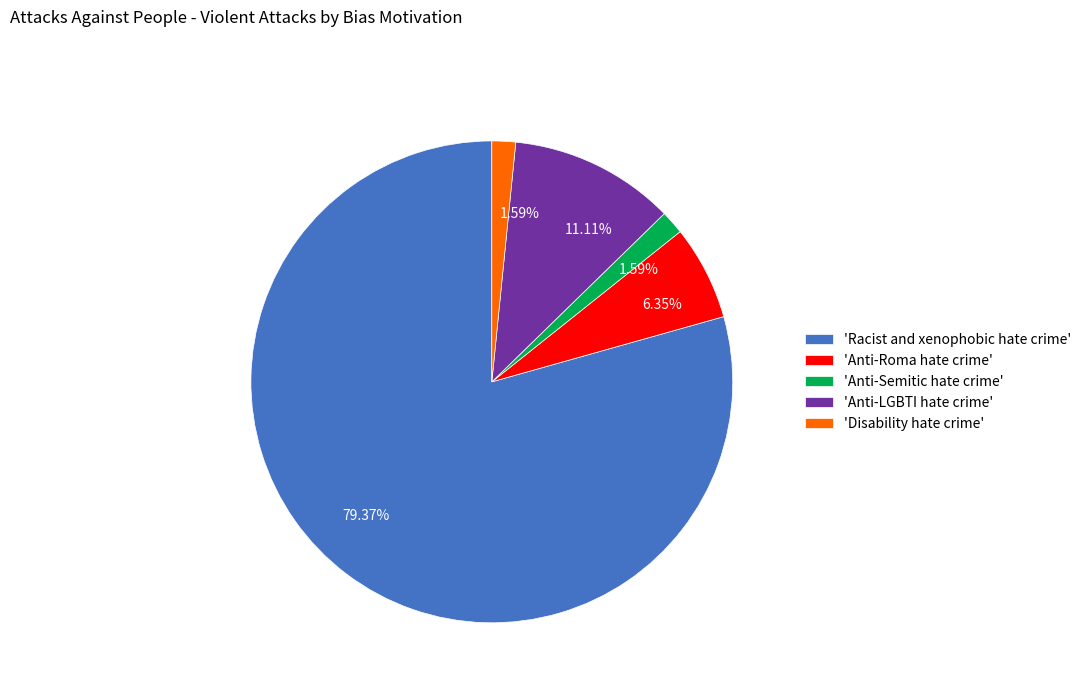

Is there any slice that represents more than half of the pie?

Yes